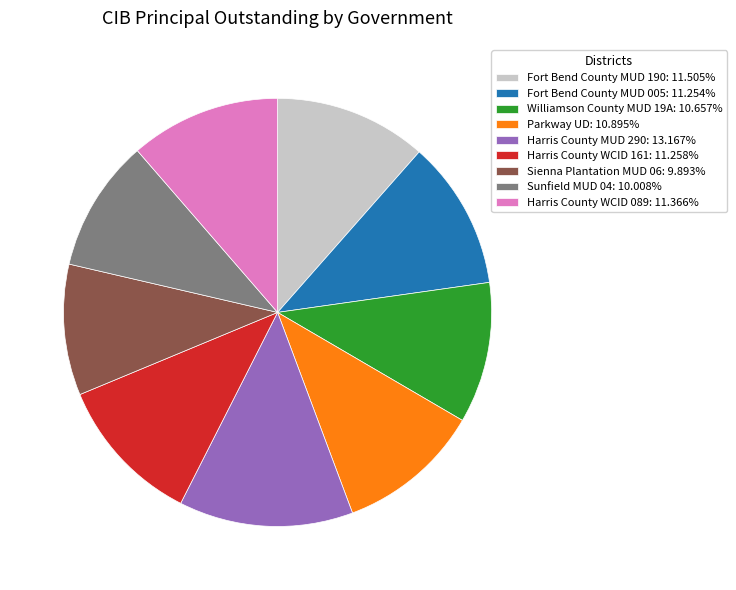

Which category has the biggest portion of the pie?

Harris County MUD 290